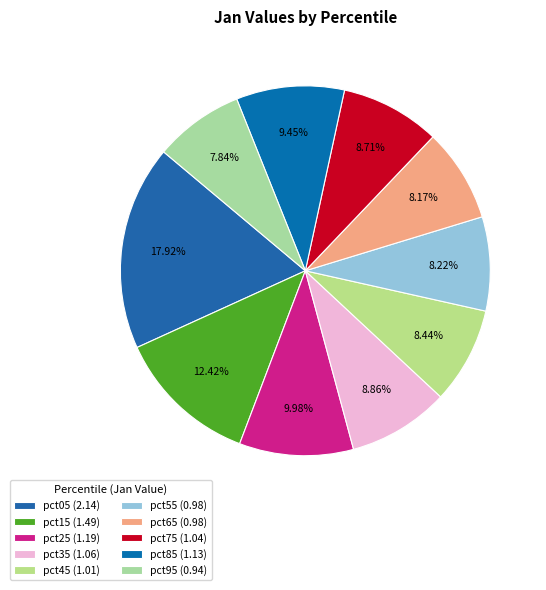

How many slices are in this pie chart?

10